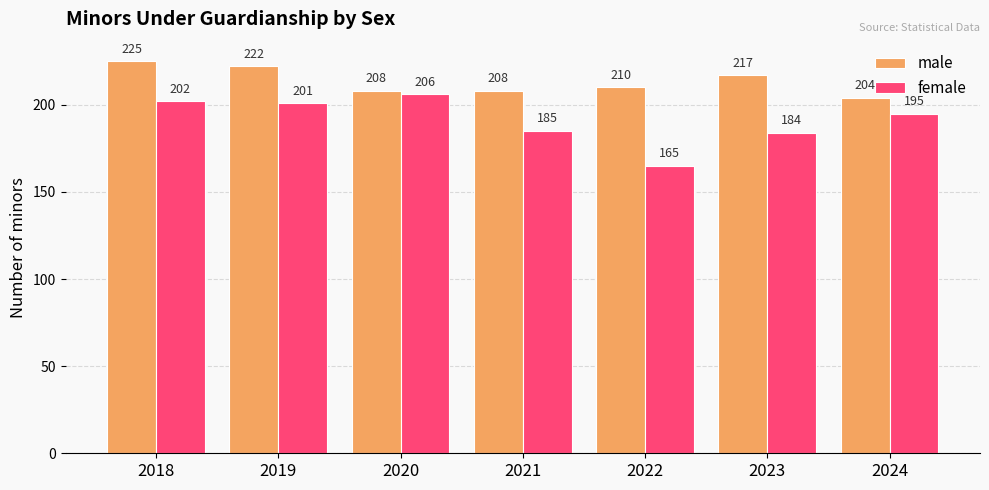

What is the difference between the maximum and minimum values in the female series?

41